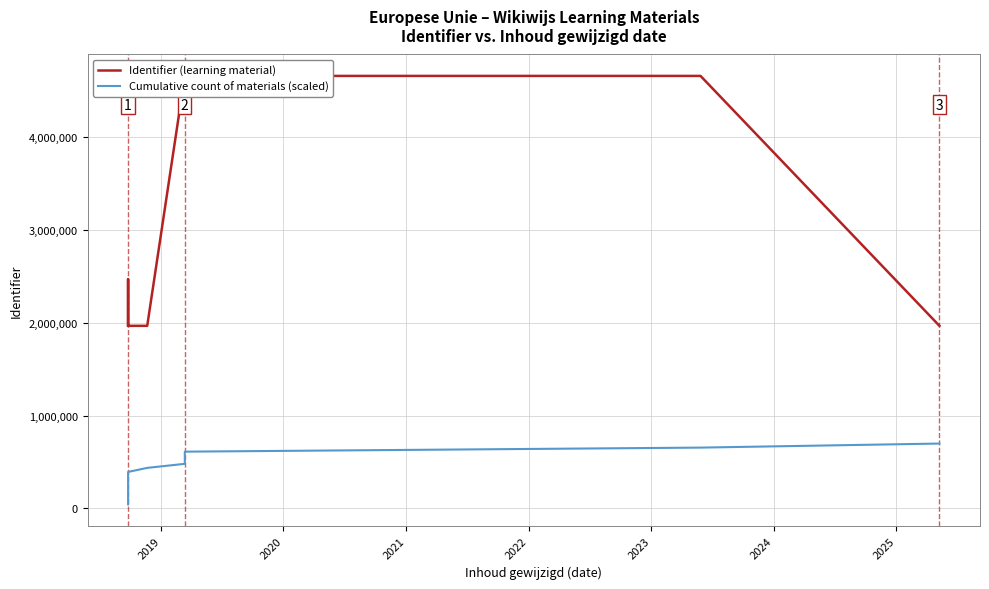

How many values in the Identifier (learning material) series exceed 1967695?

7